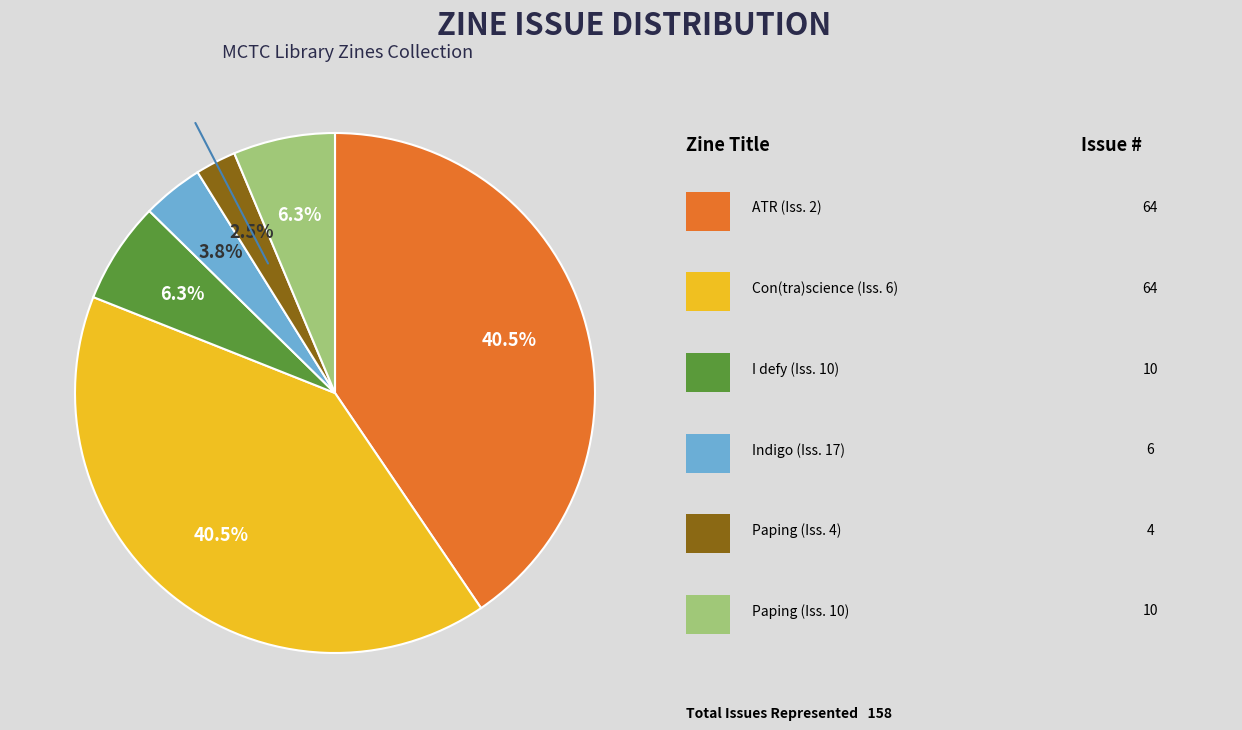

Does any single category account for the majority?

No